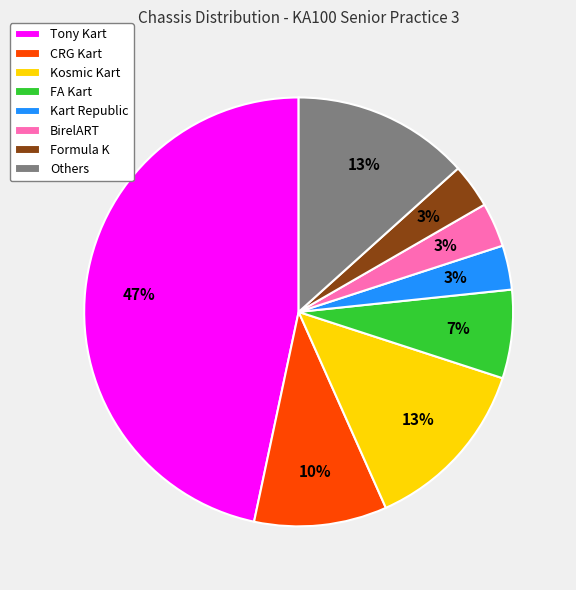

What percentage is the CRG Kart slice, to the nearest percent?

10%